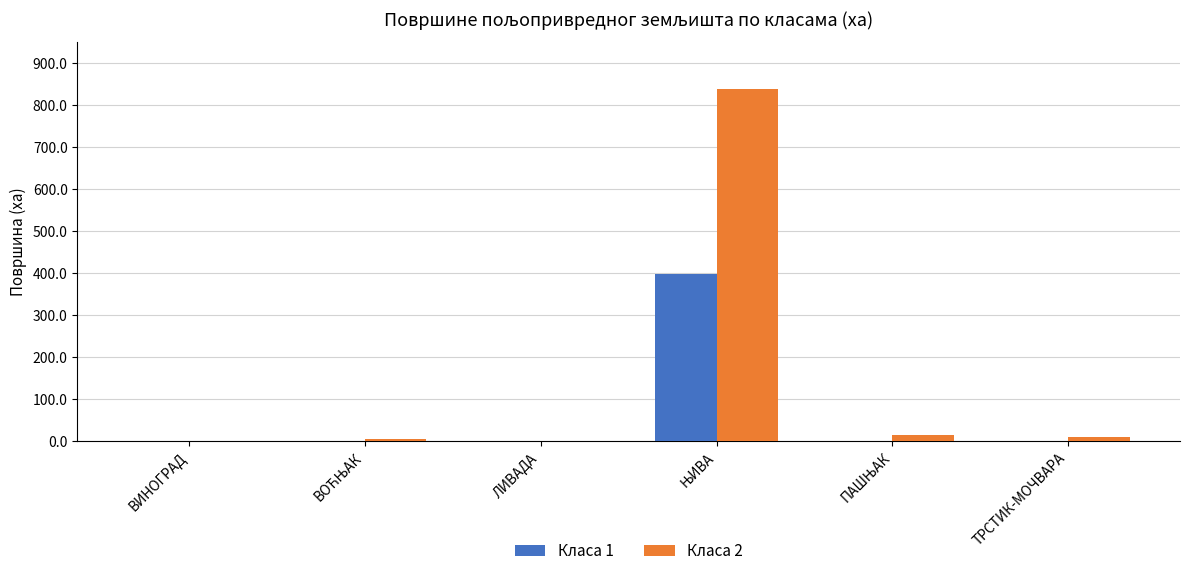

What is the sum of all Класа 2 values?

868.9